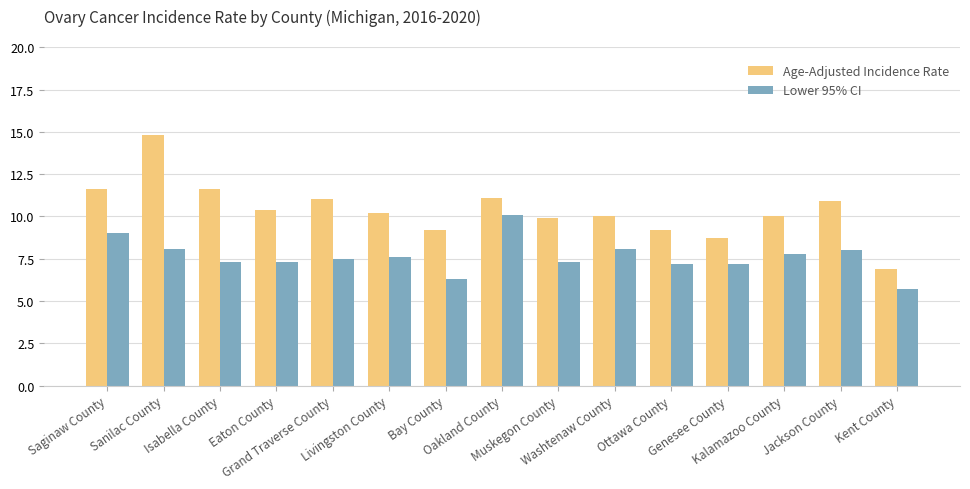

Rank the series at Kent County from lowest to highest value.

Lower 95% CI, Age-Adjusted Incidence Rate